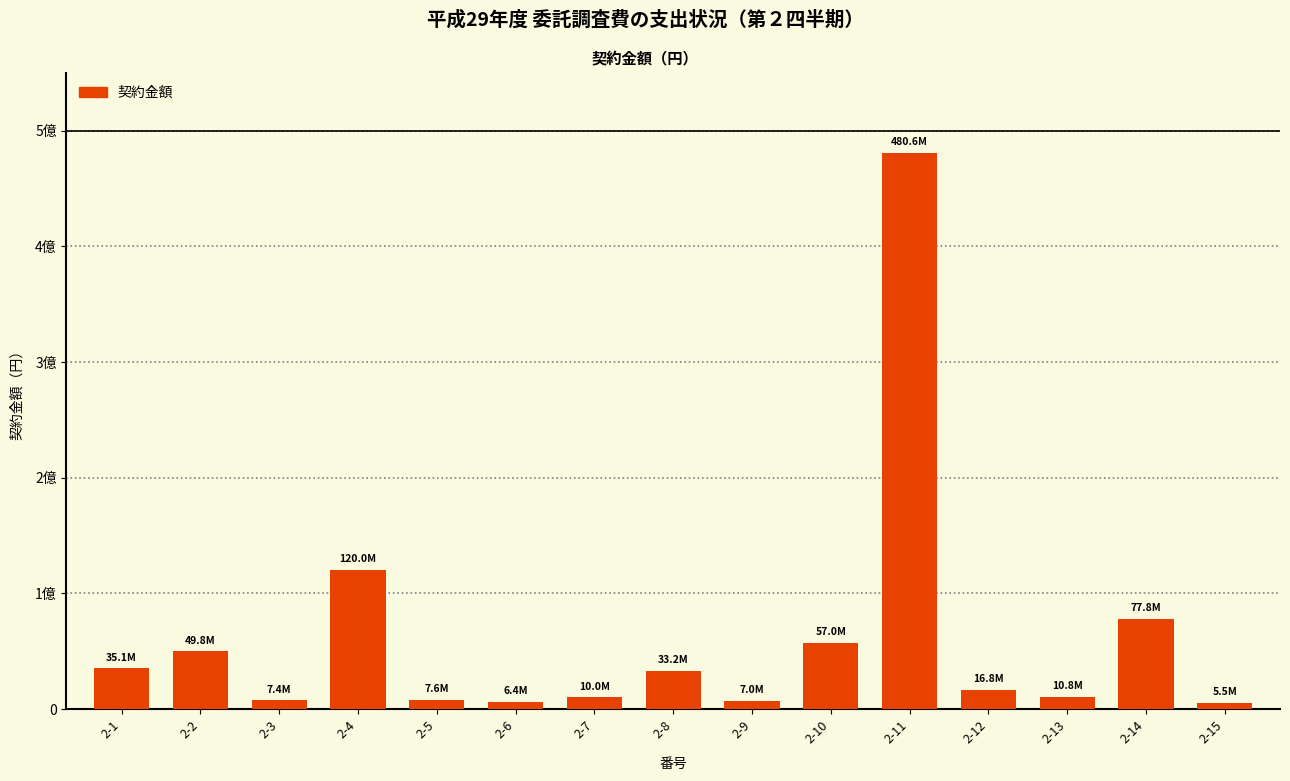

What is the value of the 3rd bar from the left?

7387200